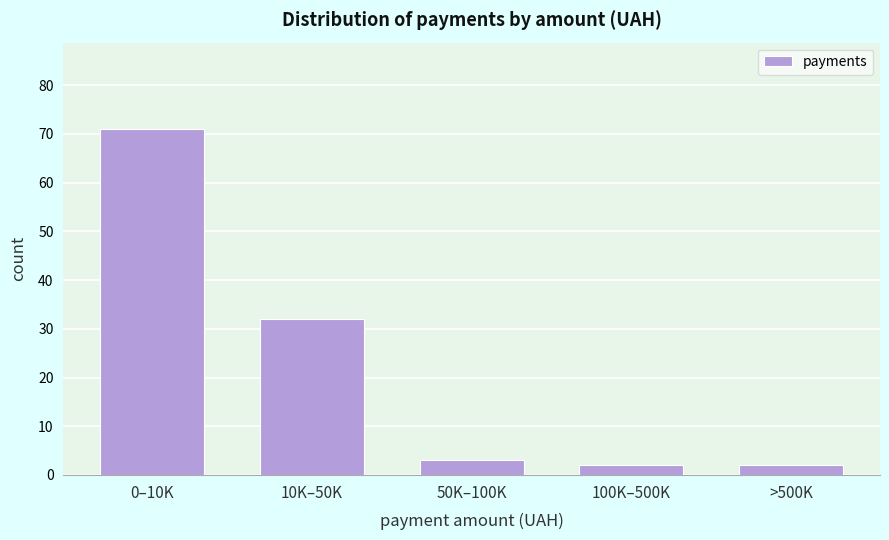

Reading left to right, list all the values displayed in this chart.

71	32	3	2	2